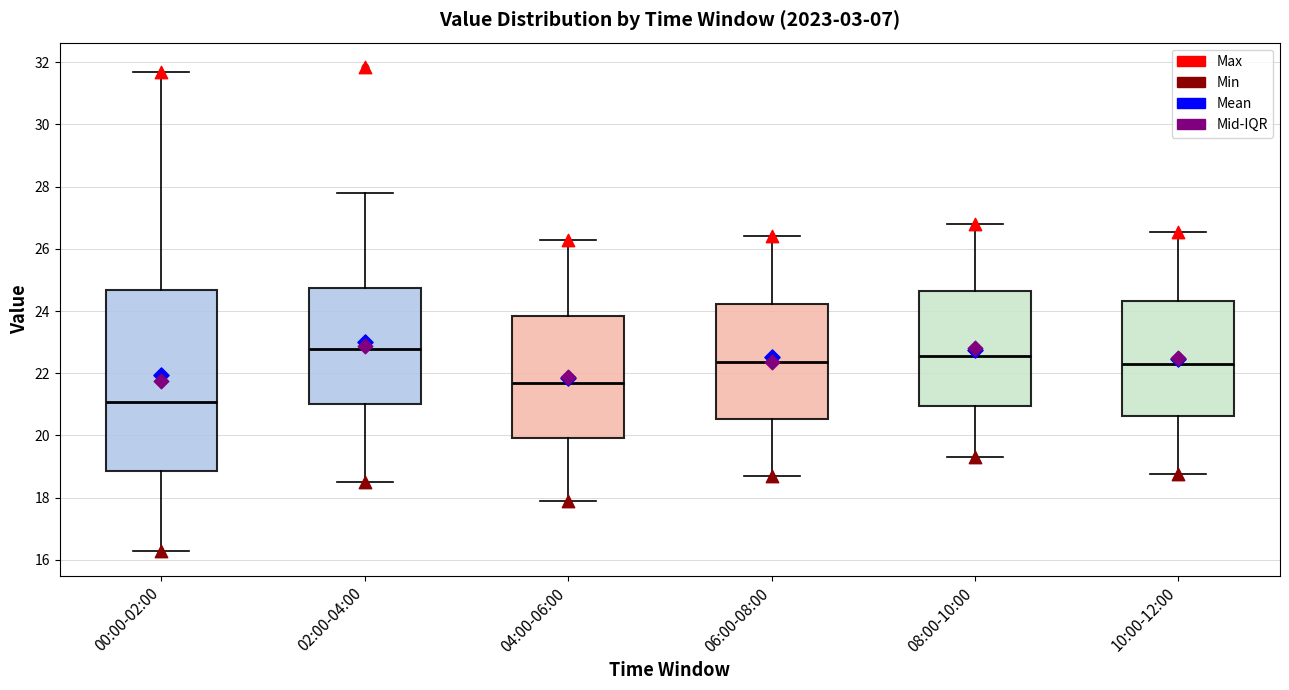

Which box is the tallest, from its lower edge to its upper edge?

00:00-02:00